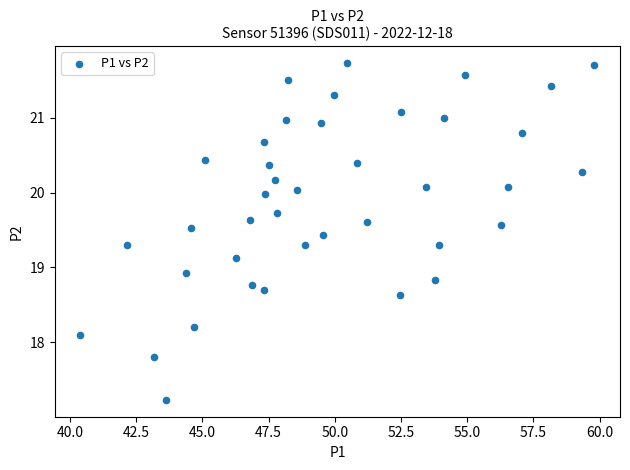

What Y value in the scatter plot is closest to 19?

18.9